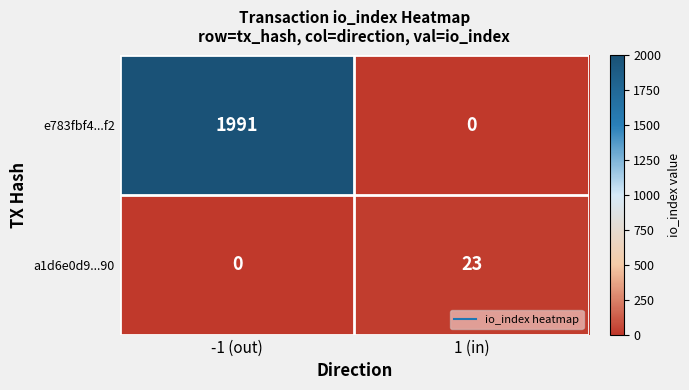

Is it true that e783fbf4...f2 equals 1991 at -1 (out)?

True